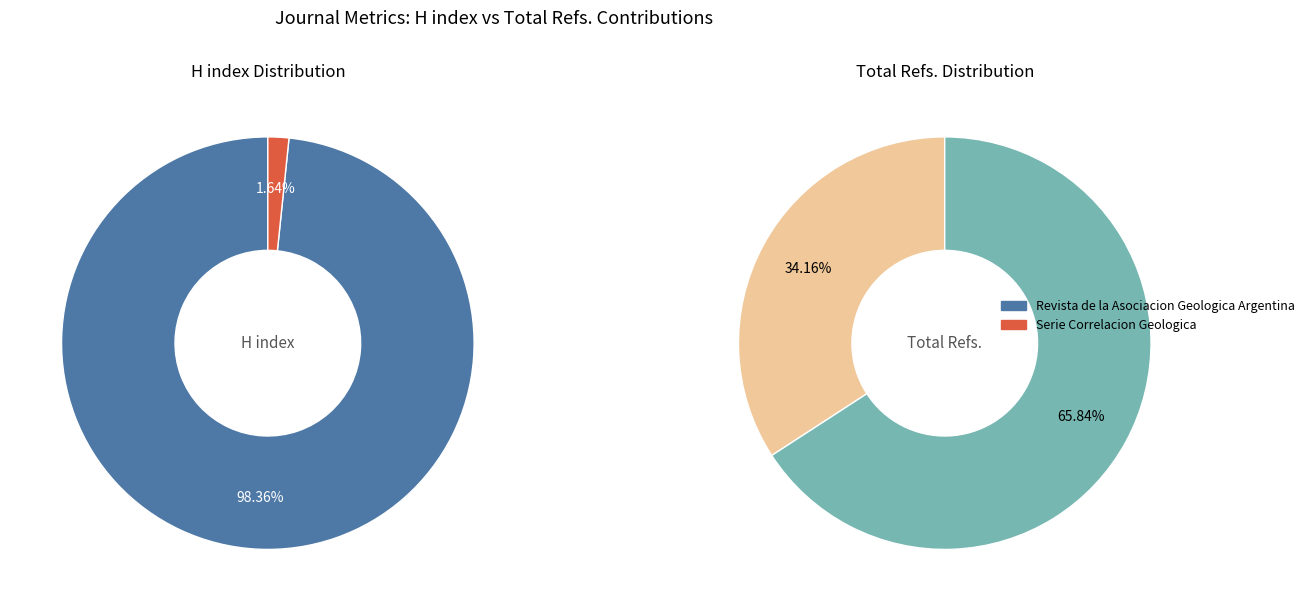

Is Serie Correlacion Geologica the majority of the pie?

No